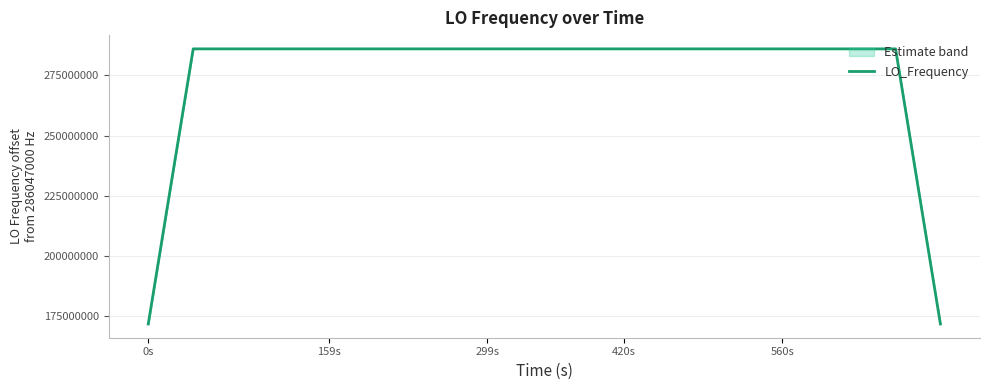

The chart shows a value of 171628198.5 at 0s. True or false?

True